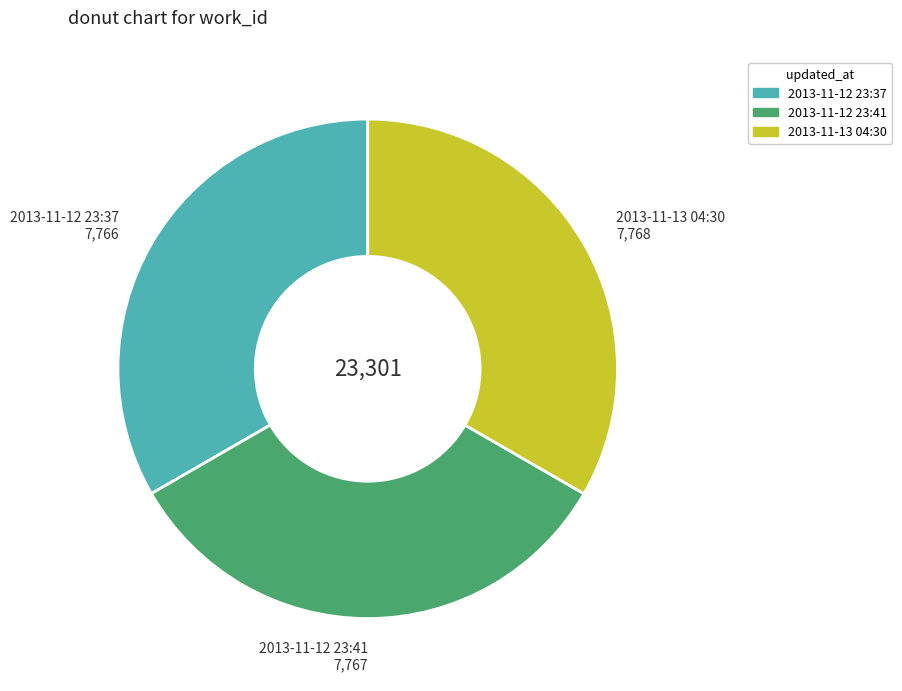

How many slices are in this pie chart?

3